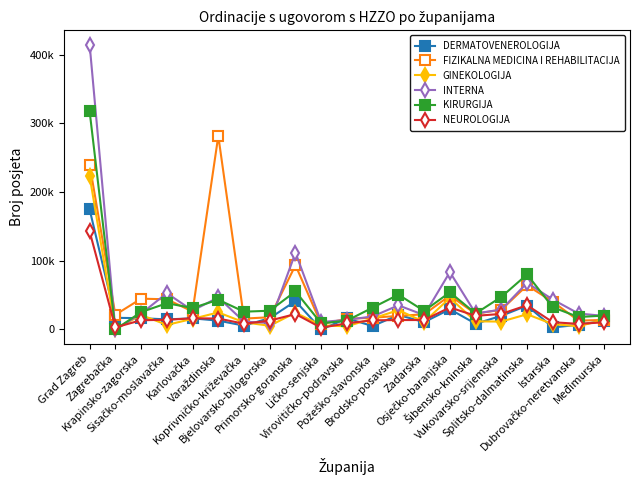

True or false: NEUROLOGIJA has more than 2 interior local peaks.

True